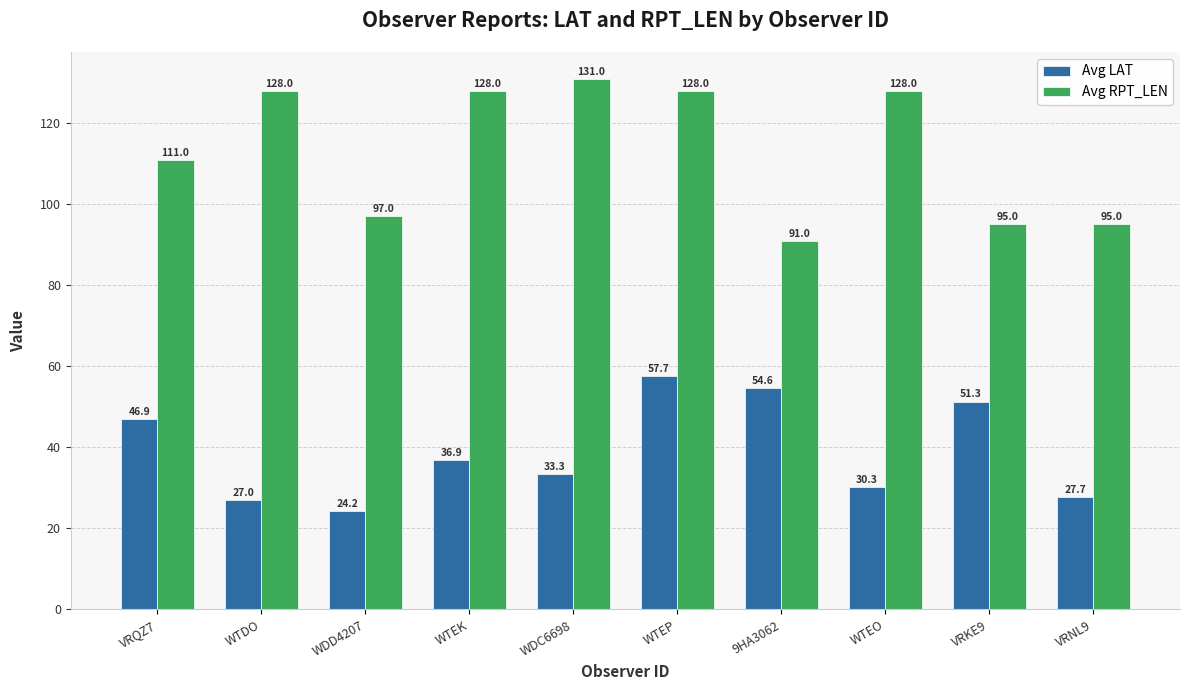

The Avg RPT_LEN series shows 95.0 at VRKE9. True or false?

True